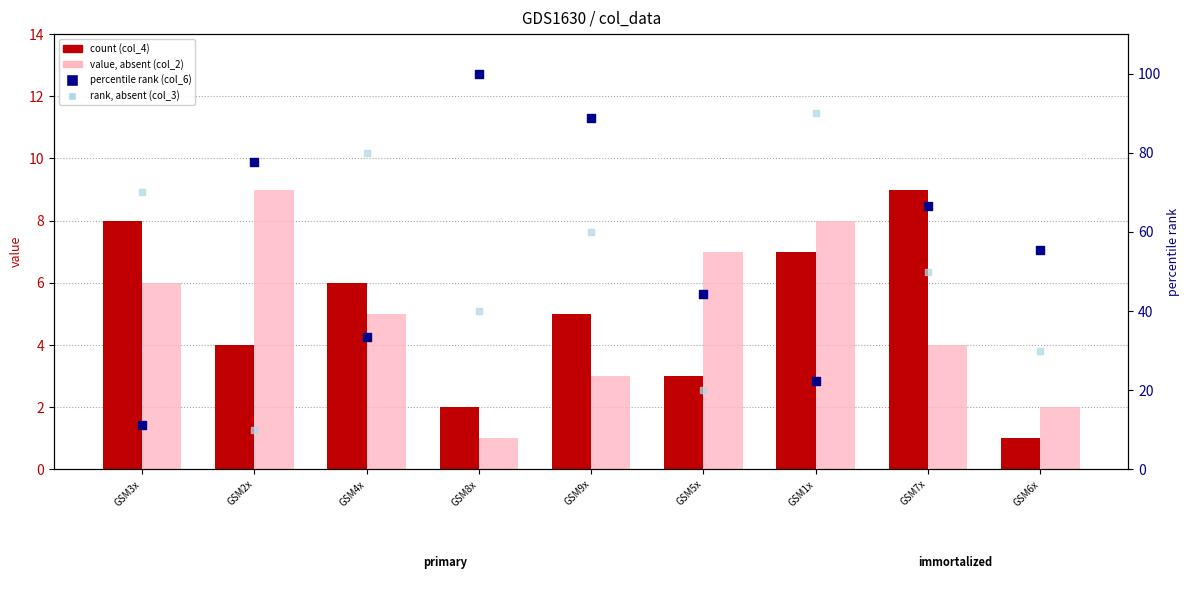

What is the total value across all series at GSM9x?

156.9